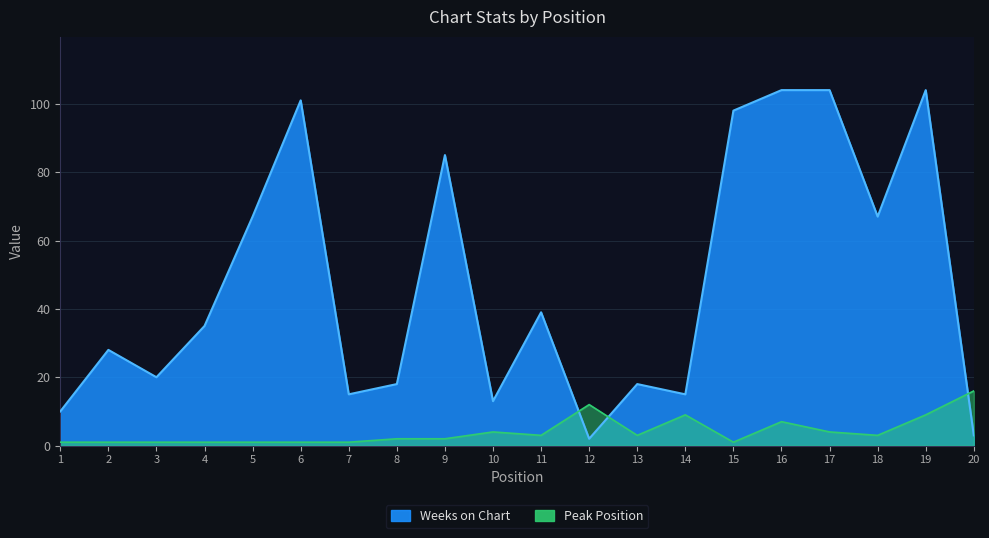

Between 11 and 12, which is larger?

11